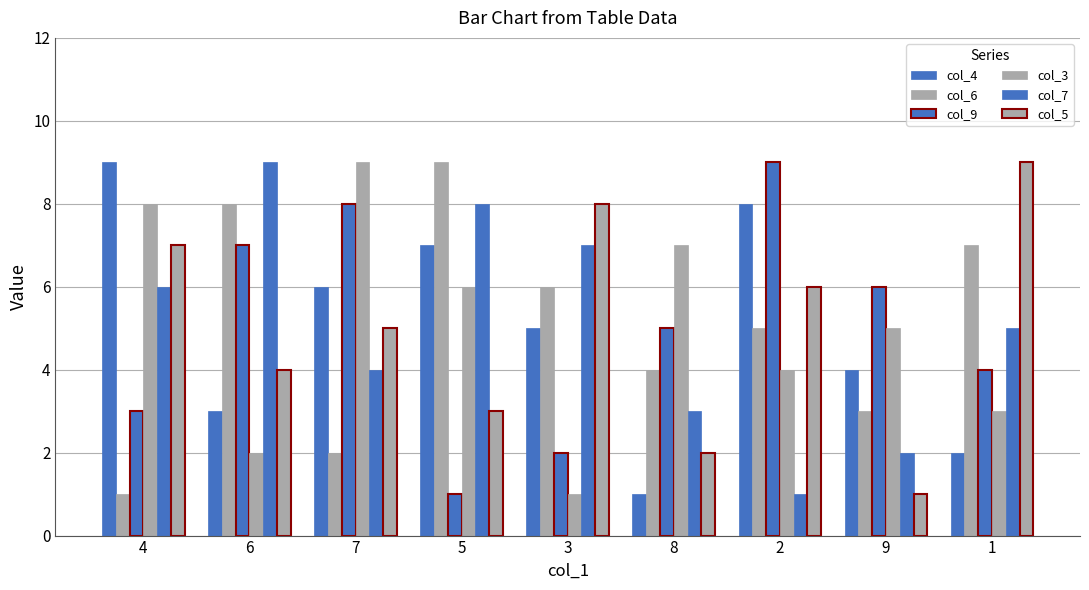

What value does the col_6 series have at 1?

7